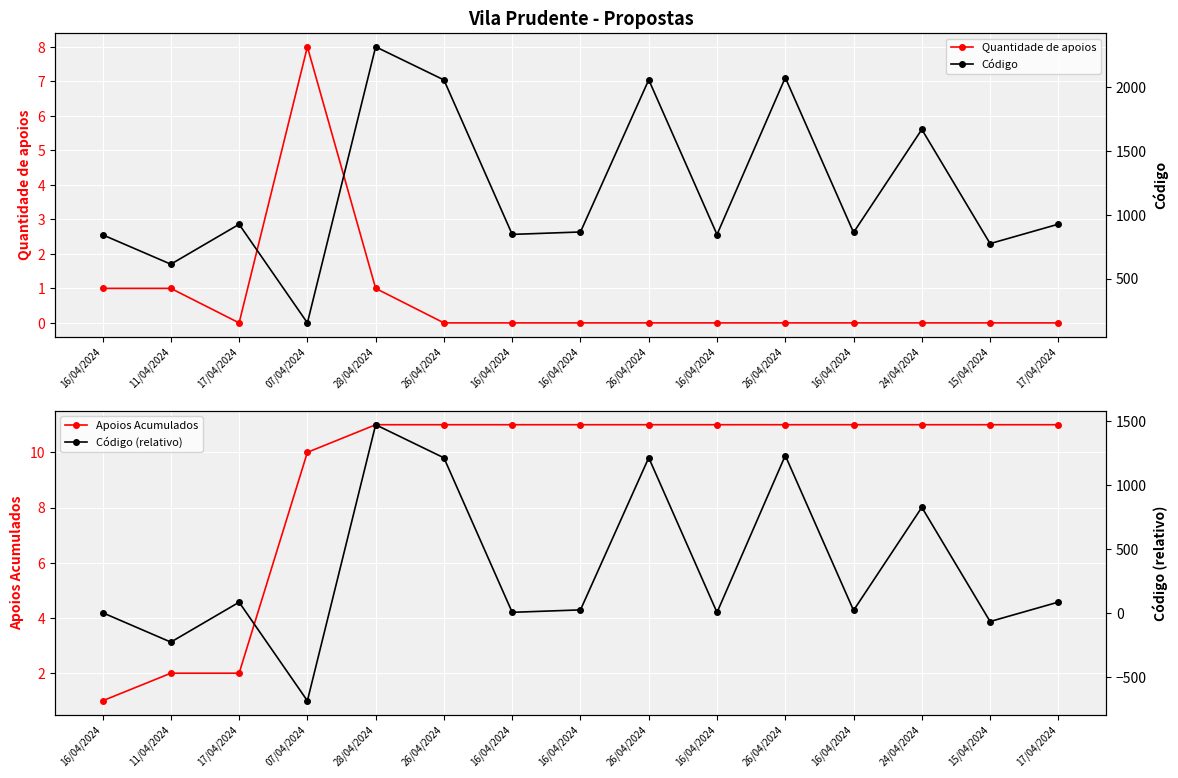

What is the difference between the Código (relativo) values at 24/04/2024 and 28/04/2024?

646